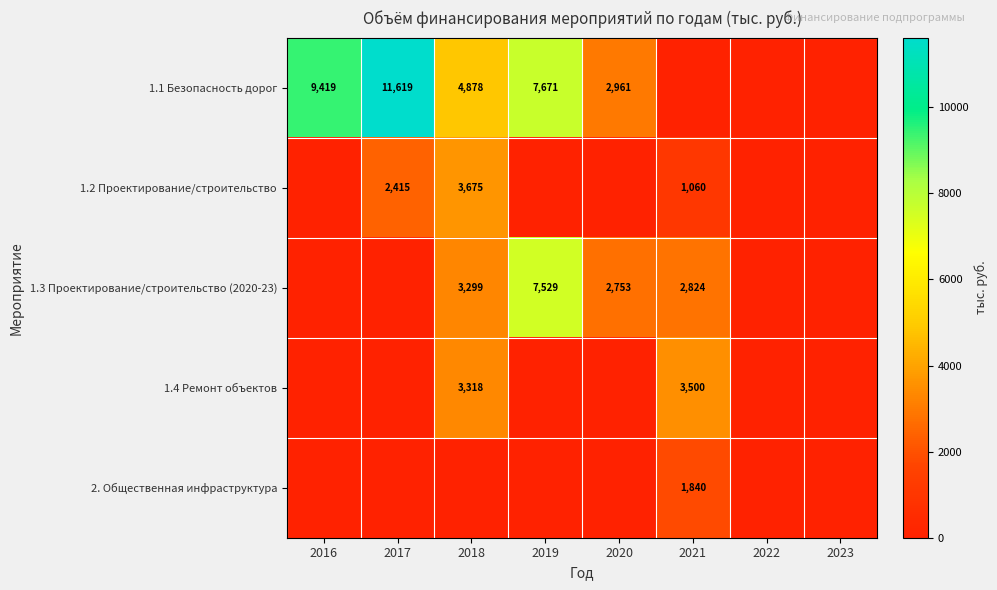

The value of 1.3 Проектирование/строительство (2020-23) at 2021 is 4567.6. True or false?

False